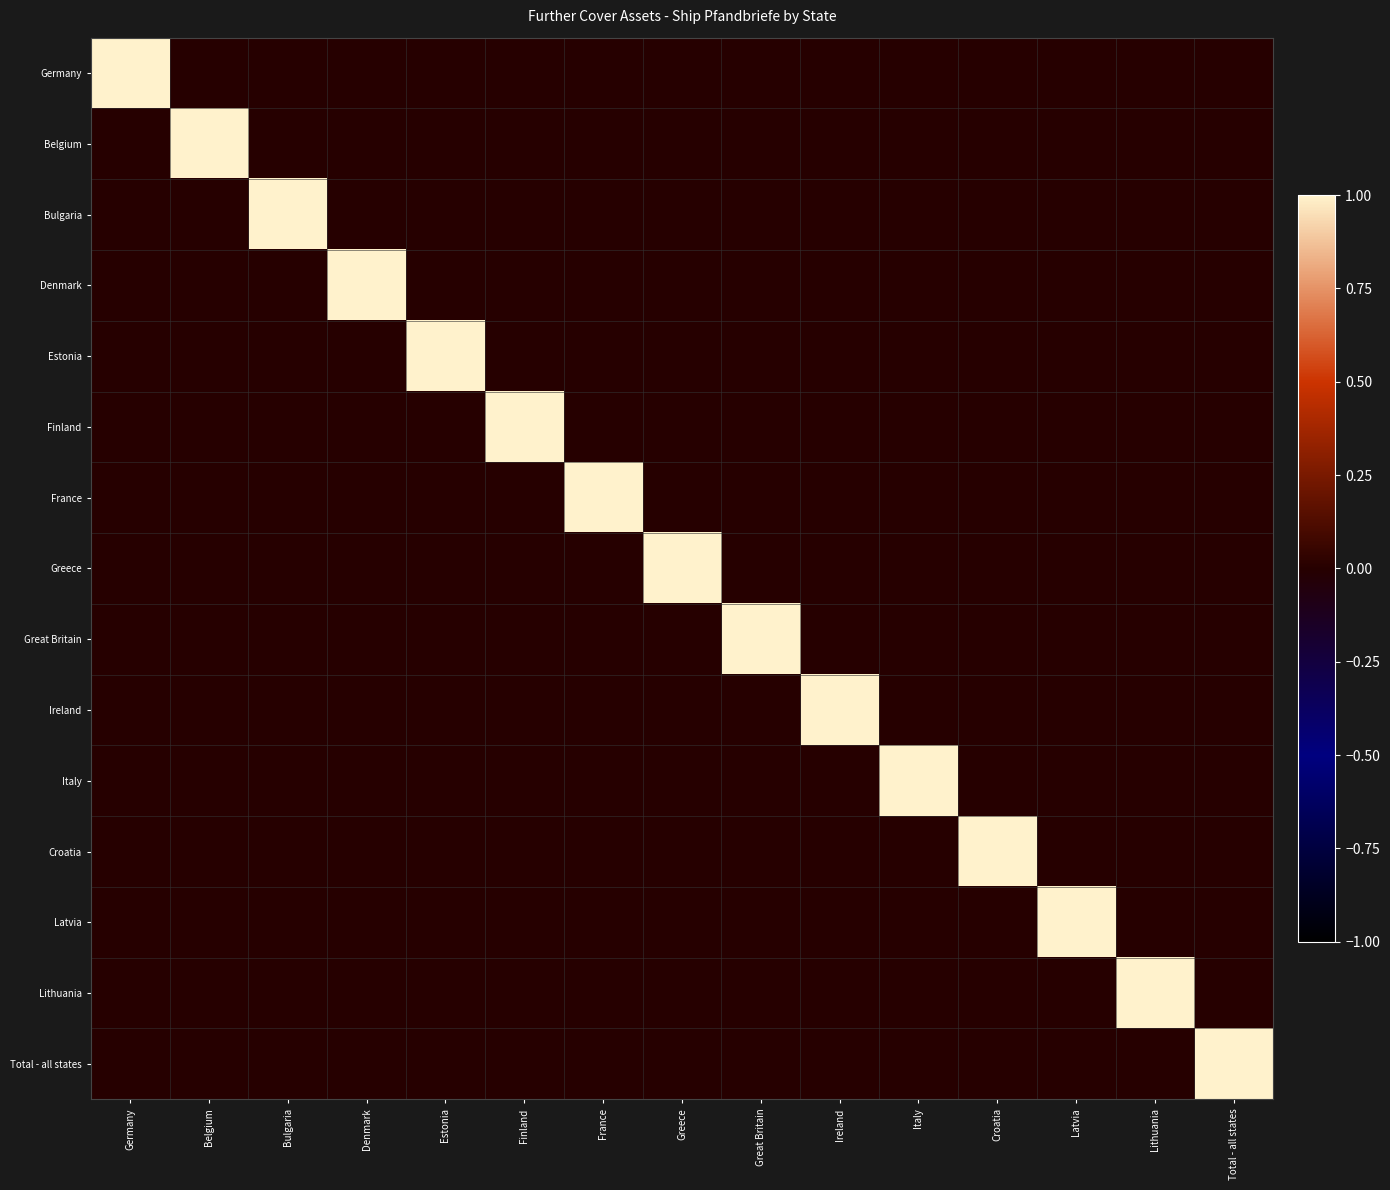

At Finland, list the series in order from smallest to largest.

Germany, Belgium, Bulgaria, Denmark, Estonia, France, Greece, Great Britain, Ireland, Italy, Croatia, Latvia, Lithuania, Total - all states, Finland